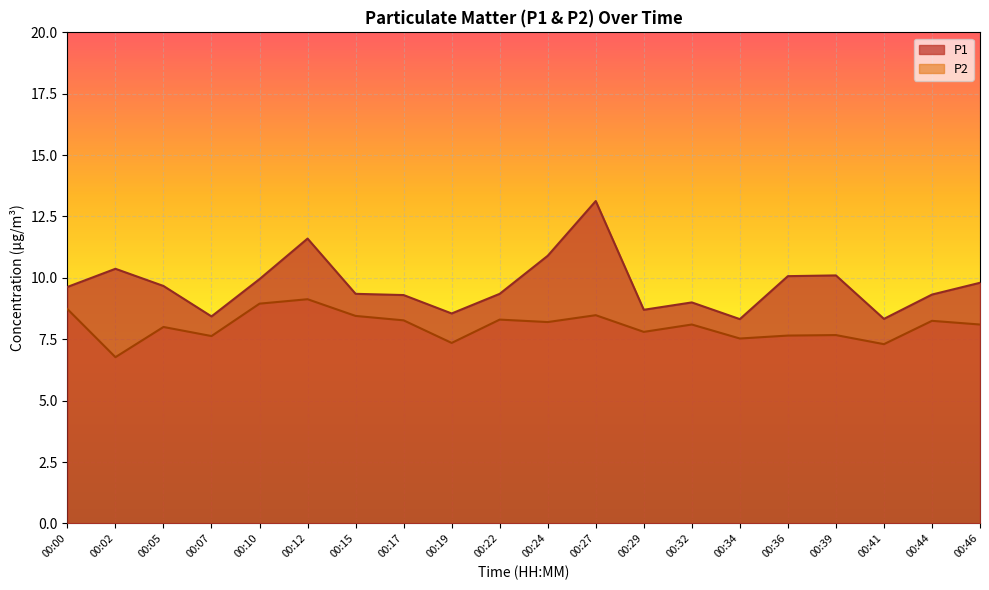

Where is the first local minimum for P2?

00:02